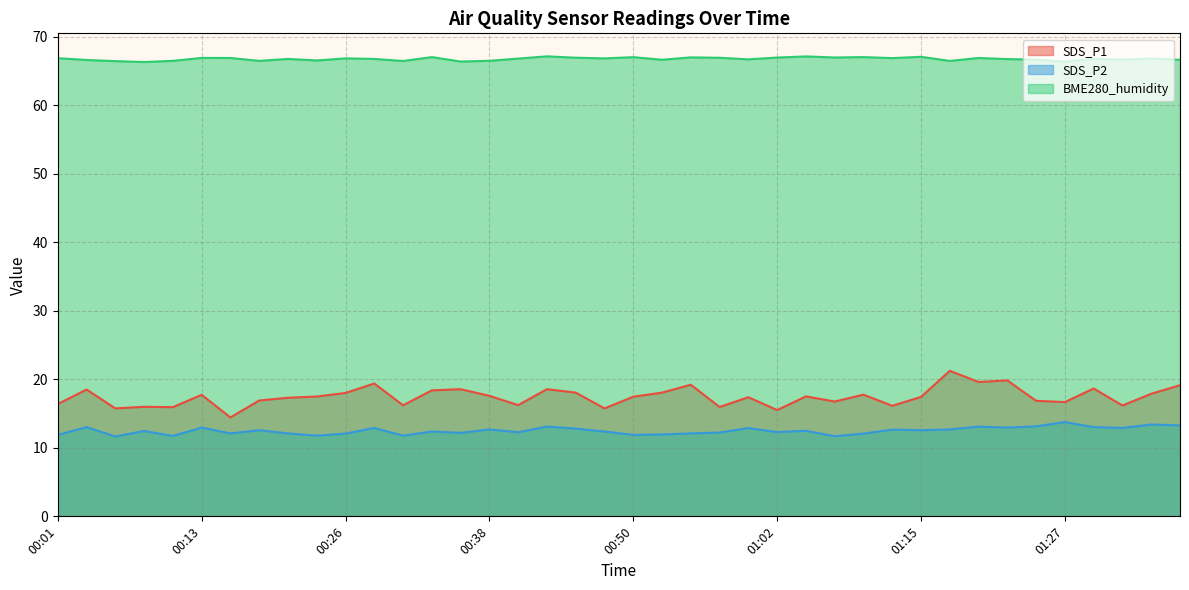

Reading left to right, extract all data points from this chart.

SDS_P1: 00:01=16.4	00:04=18.5	00:06=15.8	00:09=16.0	00:11=15.9	00:13=17.7	00:16=14.4	00:18=16.9	00:21=17.3	00:23=17.5	00:26=18.0	00:28=19.4	00:30=16.2	00:33=18.4	00:35=18.6	00:38=17.6	00:40=16.2	00:43=18.6	00:45=18.1	00:47=15.8	00:50=17.4	00:52=18.1	00:55=19.2	00:57=15.9	01:00=17.4	01:02=15.5	01:05=17.5	01:07=16.8	01:10=17.8	01:12=16.1	01:15=17.4	01:17=21.2	01:20=19.6	01:22=19.8	01:25=16.9	01:27=16.7	01:30=18.6	01:32=16.2	01:35=17.9	01:37=19.1
SDS_P2: 00:01=11.9	00:04=13.0	00:06=11.7	00:09=12.4	00:11=11.7	00:13=12.9	00:16=12.1	00:18=12.6	00:21=12.1	00:23=11.8	00:26=12.1	00:28=12.9	00:30=11.8	00:33=12.4	00:35=12.2	00:38=12.7	00:40=12.3	00:43=13.1	00:45=12.8	00:47=12.4	00:50=11.9	00:52=11.9	00:55=12.1	00:57=12.2	01:00=12.9	01:02=12.3	01:05=12.5	01:07=11.7	01:10=12.1	01:12=12.7	01:15=12.6	01:17=12.7	01:20=13.1	01:22=12.9	01:25=13.1	01:27=13.8	01:30=13.0	01:32=12.9	01:35=13.4	01:37=13.3
BME280_humidity: 00:01=66.8	00:04=66.6	00:06=66.4	00:09=66.3	00:11=66.5	00:13=66.9	00:16=66.9	00:18=66.5	00:21=66.7	00:23=66.5	00:26=66.8	00:28=66.7	00:30=66.4	00:33=67.0	00:35=66.3	00:38=66.5	00:40=66.8	00:43=67.1	00:45=66.9	00:47=66.8	00:50=67.0	00:52=66.6	00:55=67.0	00:57=66.9	01:00=66.7	01:02=66.9	01:05=67.1	01:07=66.9	01:10=67.0	01:12=66.8	01:15=67.0	01:17=66.4	01:20=66.9	01:22=66.7	01:25=66.6	01:27=66.3	01:30=66.7	01:32=66.6	01:35=66.8	01:37=66.6